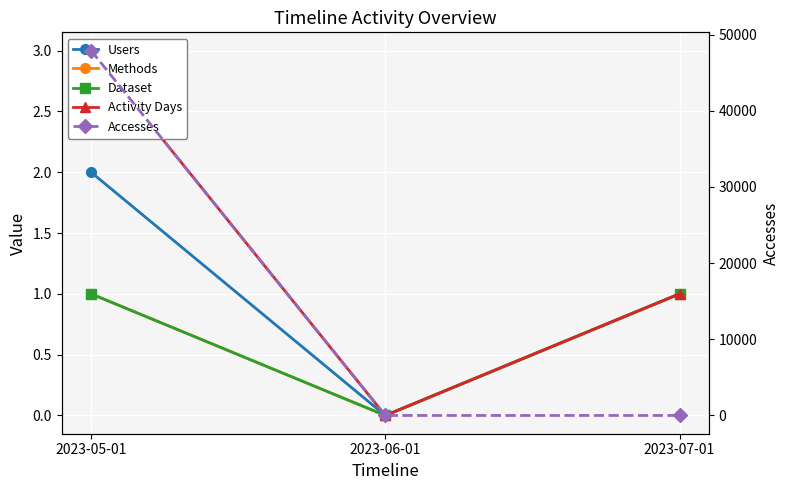

Is it true that Activity Days equals 0 at 2023-06-01?

True